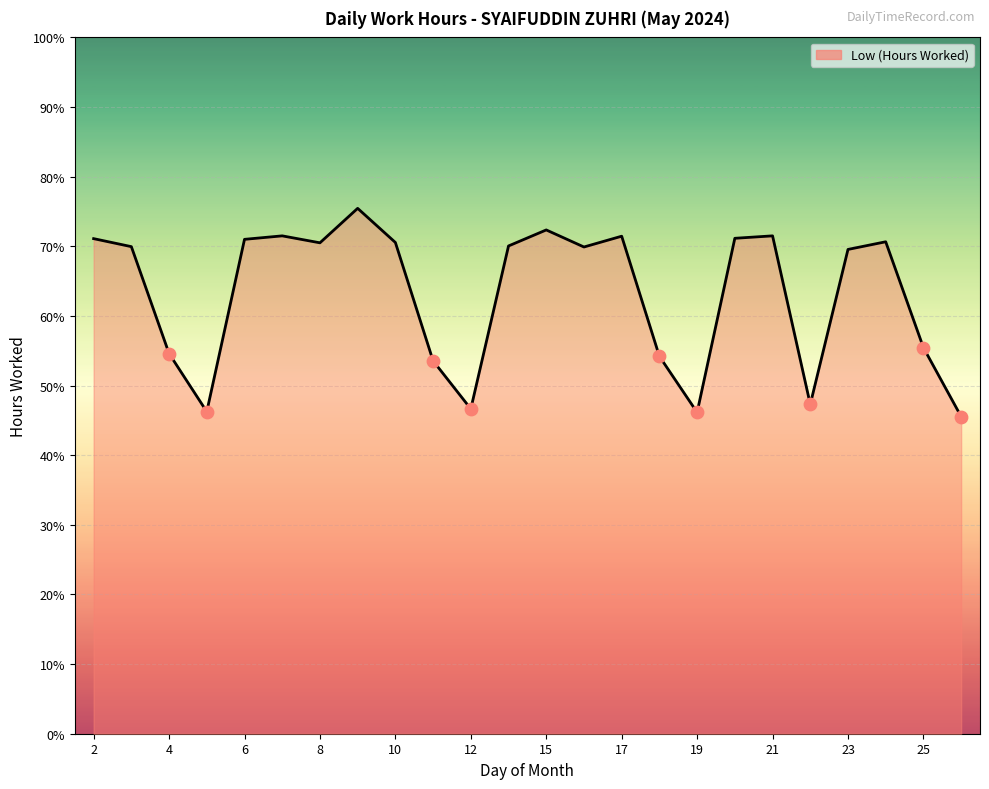

Is this an area chart (filled region under the line)?

Yes